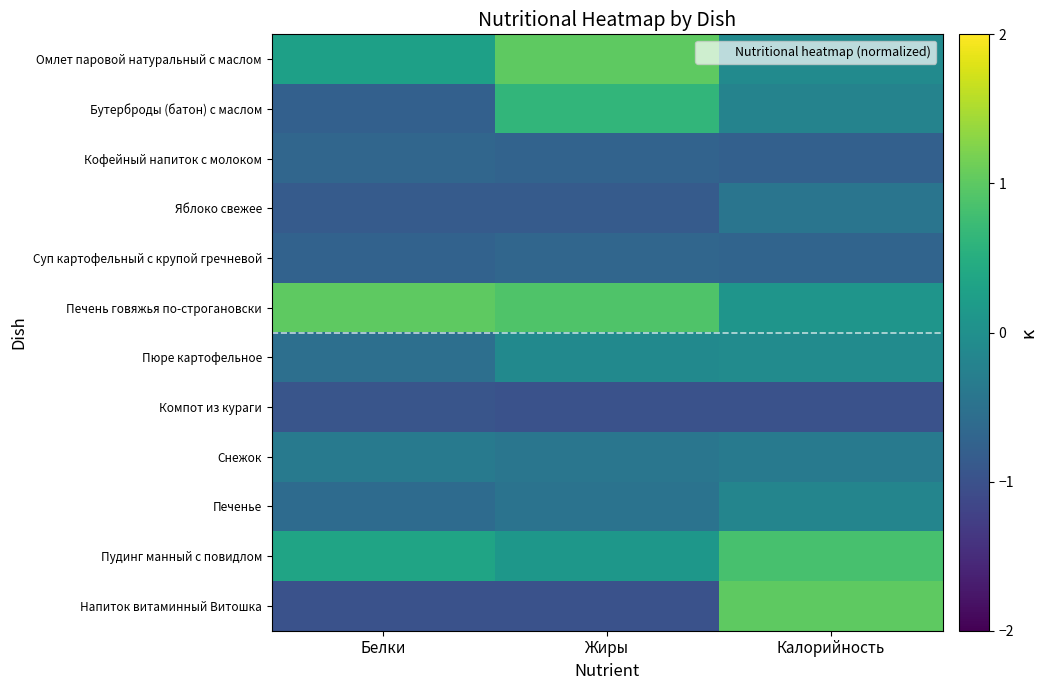

At which category is the sum across all series the highest?

Калорийность